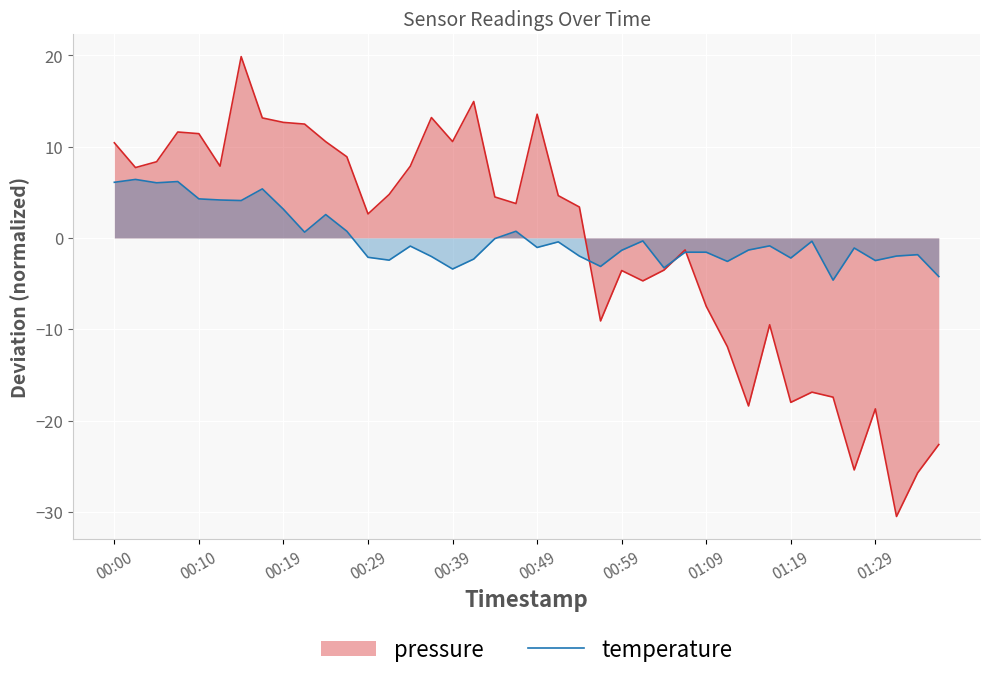

The temperature series shows -3.4 at 00:39. True or false?

True